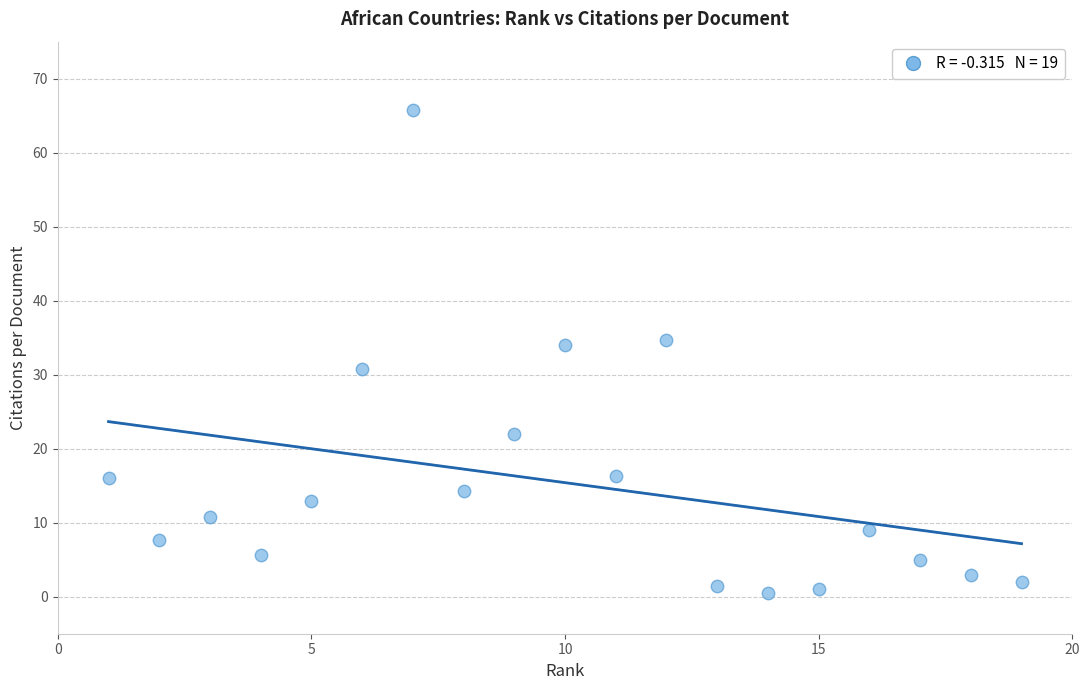

What is the range of X values (max minus min)?

18.0